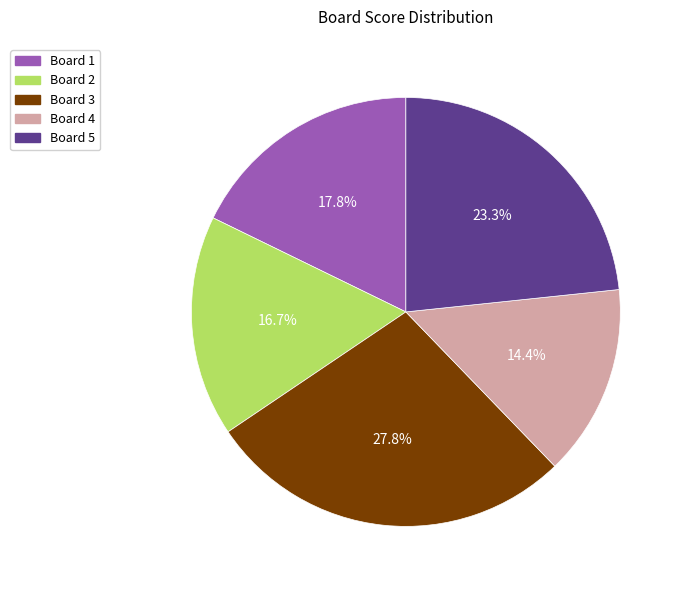

Is there any slice that represents more than half of the pie?

No